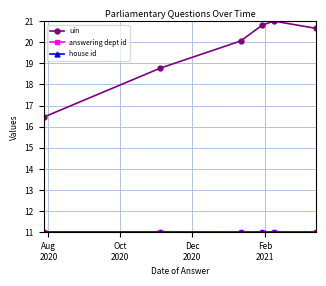

Which series has the widest spread of values?

uin